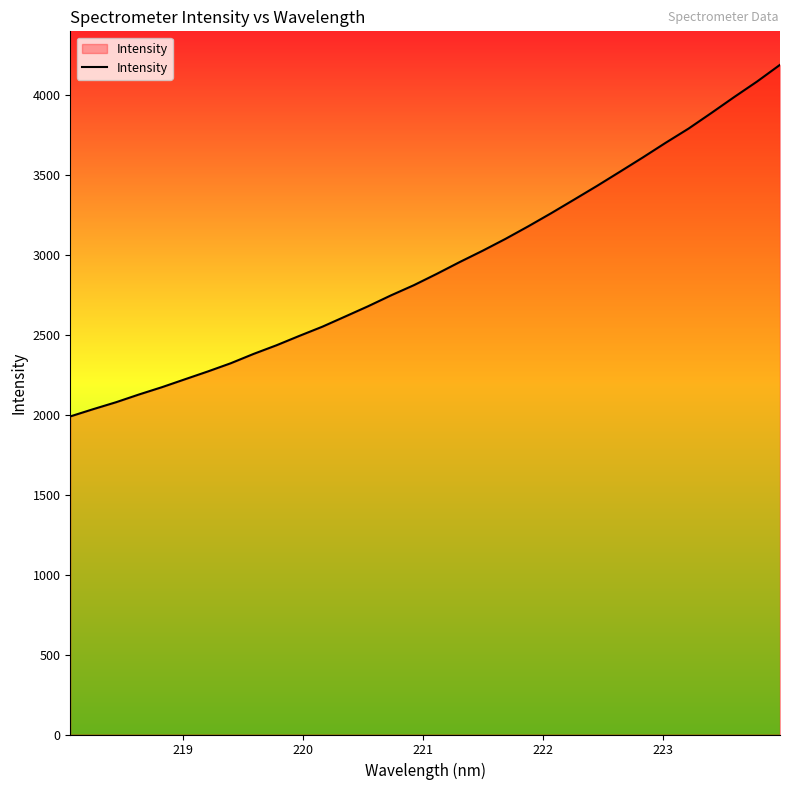

What is the difference between the maximum and minimum values?

2198.1